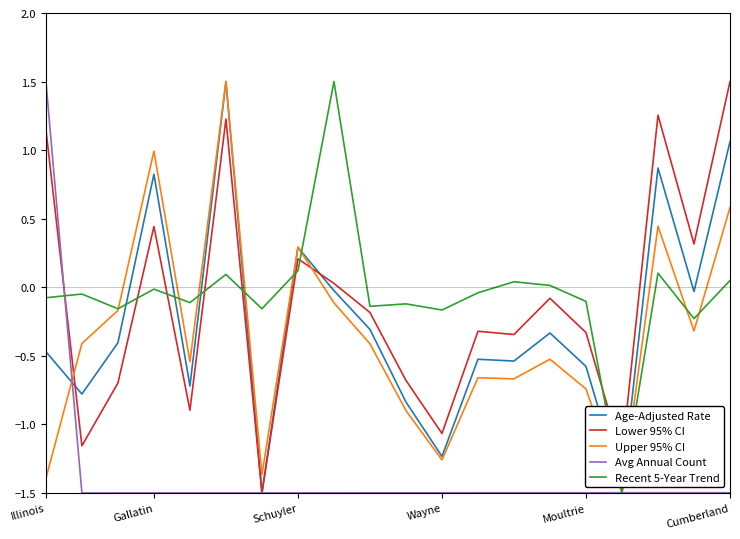

What is the difference between the maximum and minimum values in the Upper 95% CI series?

3.0